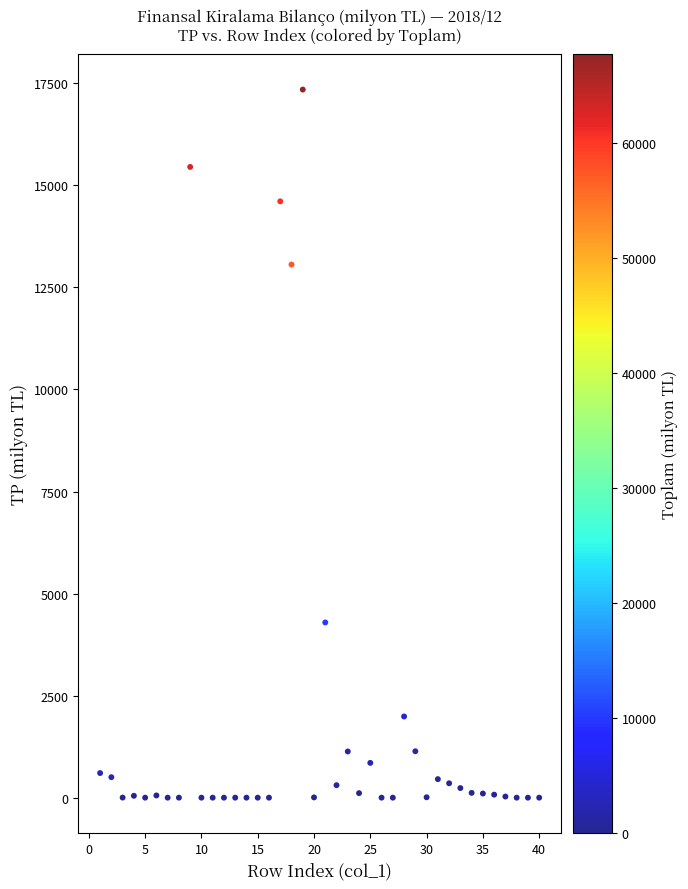

What is the range of Y values (max minus min)?

17347.0